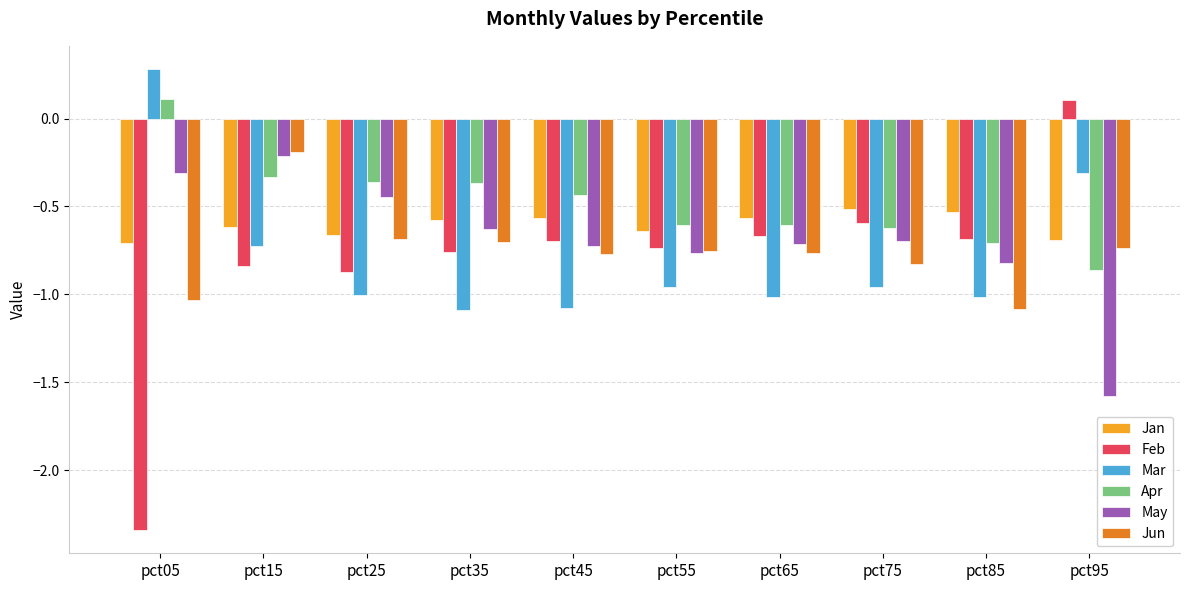

What is the sum of all Mar values?

-7.9